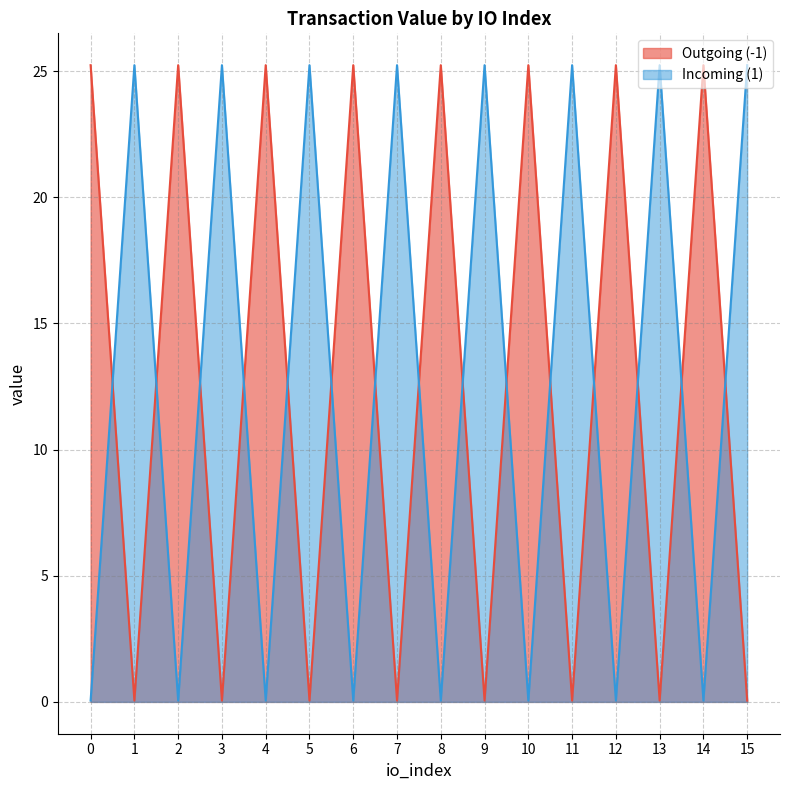

Reading left to right, what are all the values shown in this chart?

Outgoing (-1): 0=25.2	1=0.1	2=25.2	3=0.1	4=25.2	5=0.1	6=25.2	7=0.1	8=25.2	9=0.1	10=25.2	11=0.1	12=25.2	13=0.1	14=25.2	15=0.1
Incoming (1): 0=0.1	1=25.2	2=0.1	3=25.2	4=0.1	5=25.2	6=0.1	7=25.2	8=0.1	9=25.2	10=0.1	11=25.2	12=0.1	13=25.2	14=0.1	15=25.2